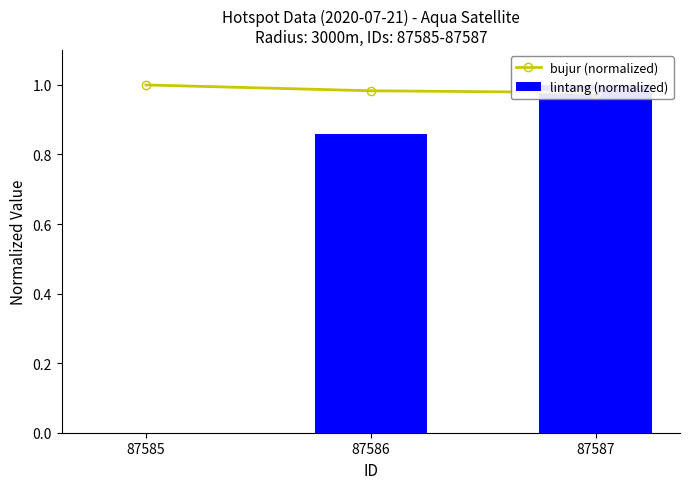

What are all the series names shown in the legend?

bujur (normalized), lintang (normalized)